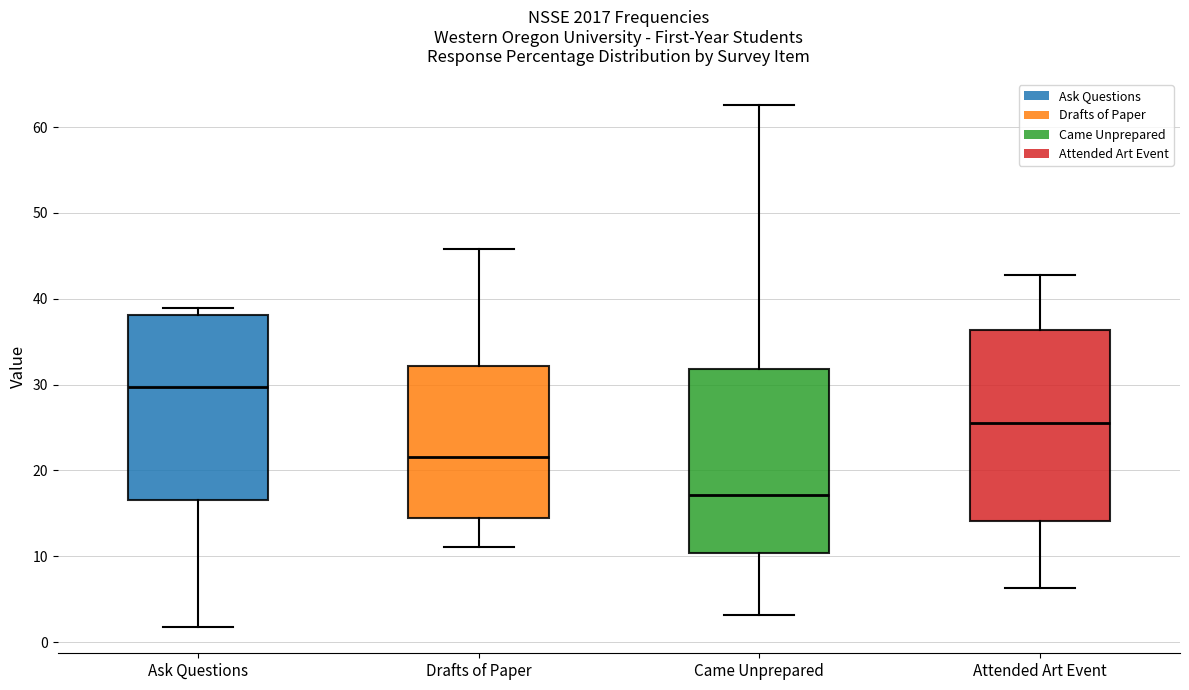

Where is the lower edge of the box for Came Unprepared on the y-axis? The values are not printed on the chart, so give them approximately, as read against the axis.

10